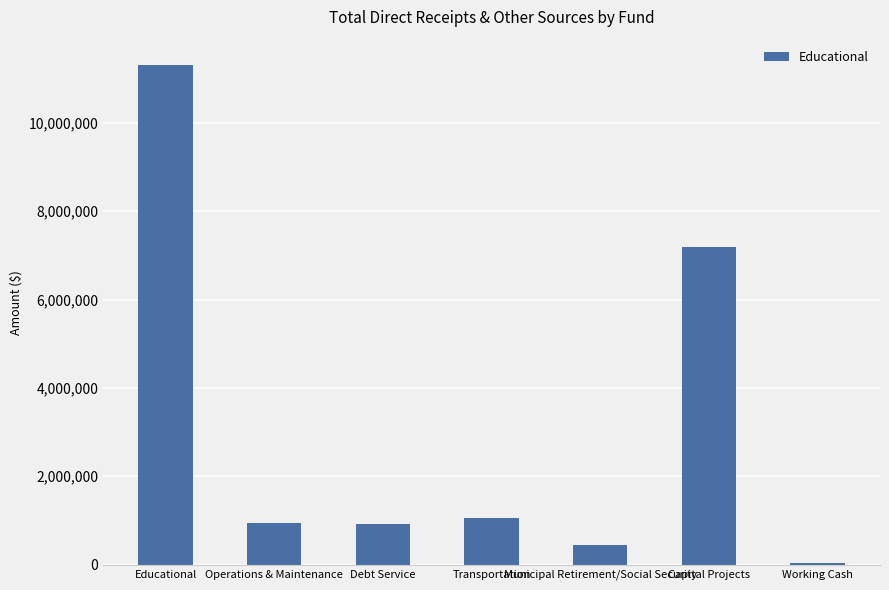

What is the maximum value shown in the chart?

11317141